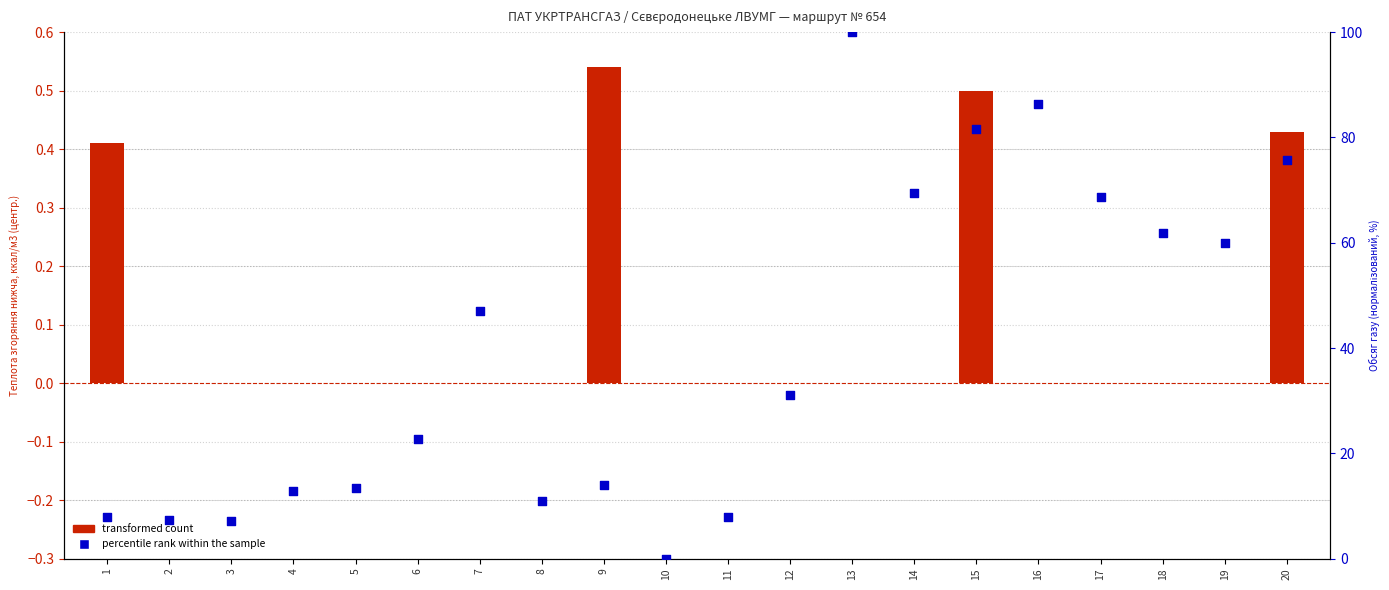

At how many categories does at least one series exceed 77?

3